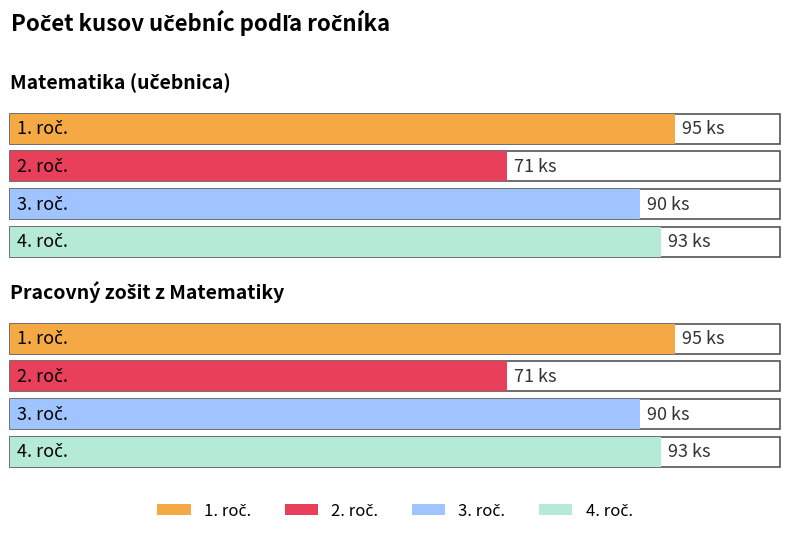

List the labels in order of 2. roč. value, largest first.

Matematika (učebnica), Pracovný zošit z Matematiky